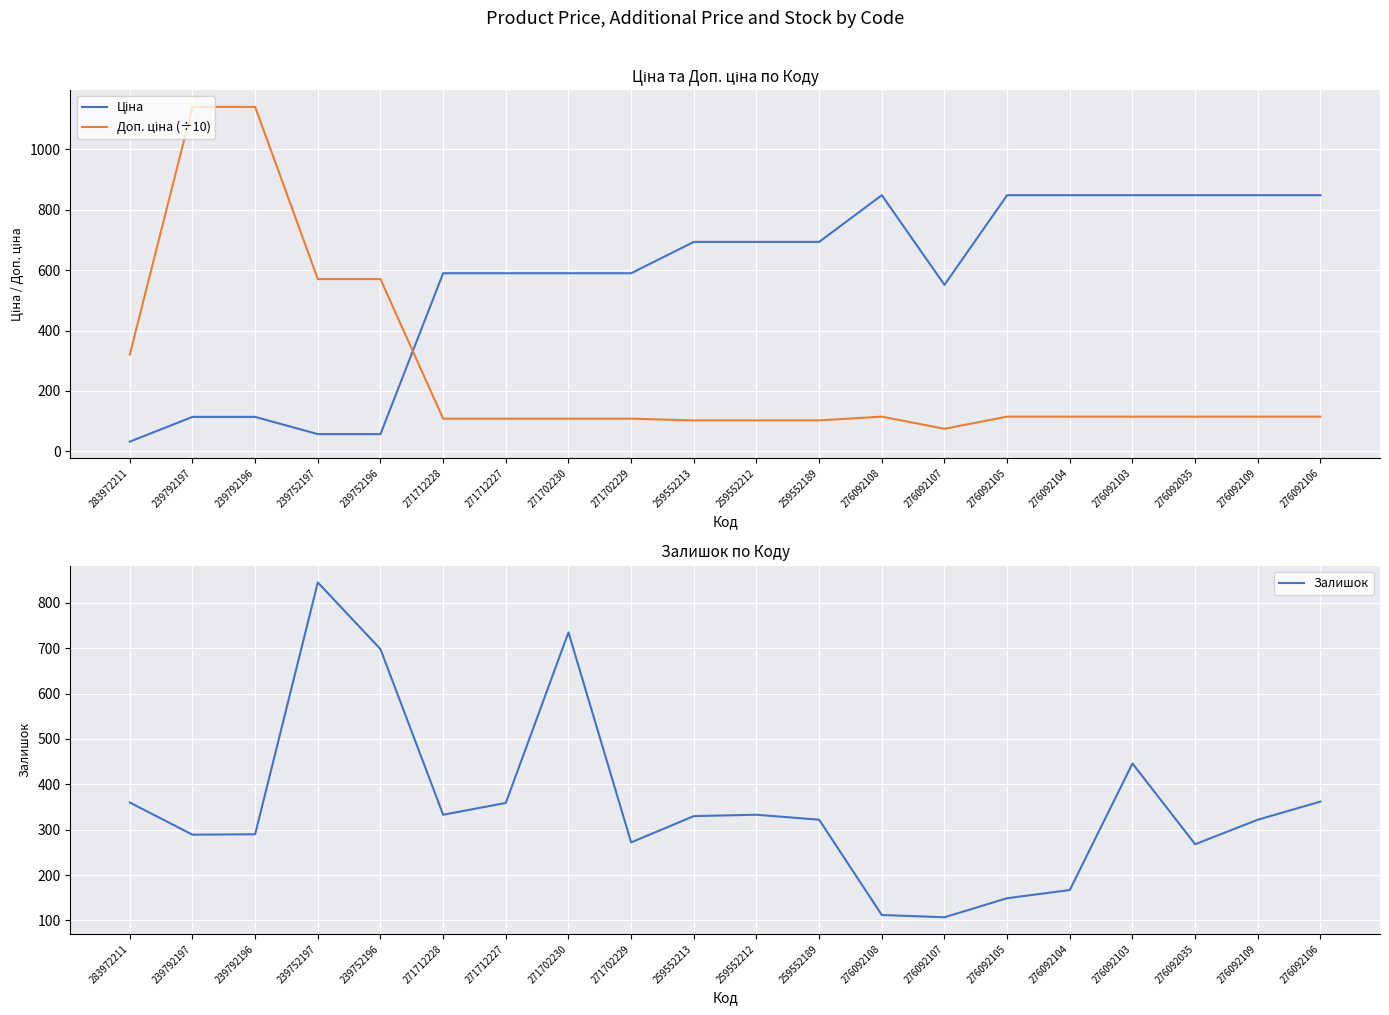

What is the value of the Ціна point at the 17th from the left?

848.4